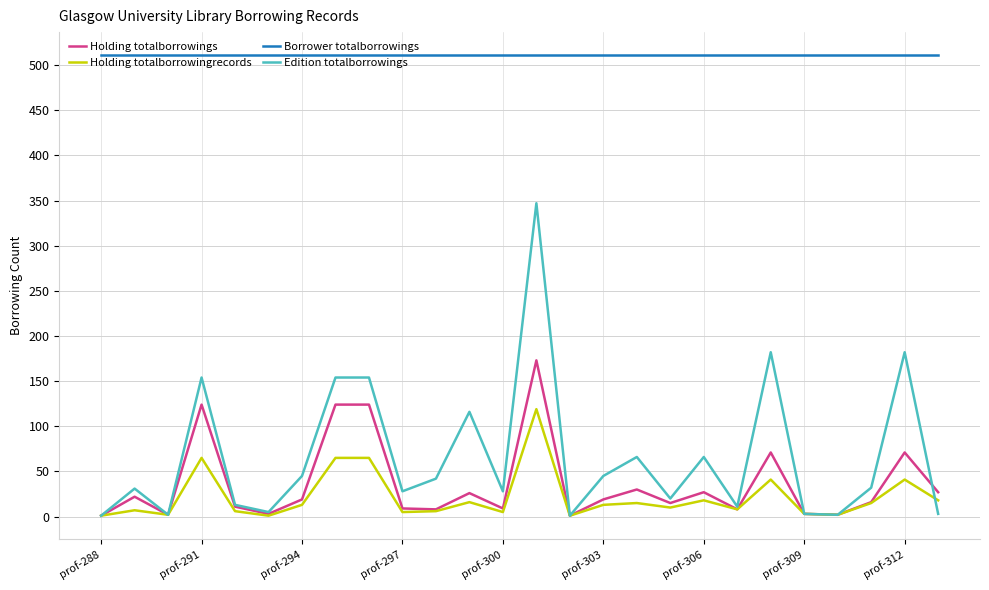

True or false: Borrower totalborrowings and Edition totalborrowings intersect in this chart.

False